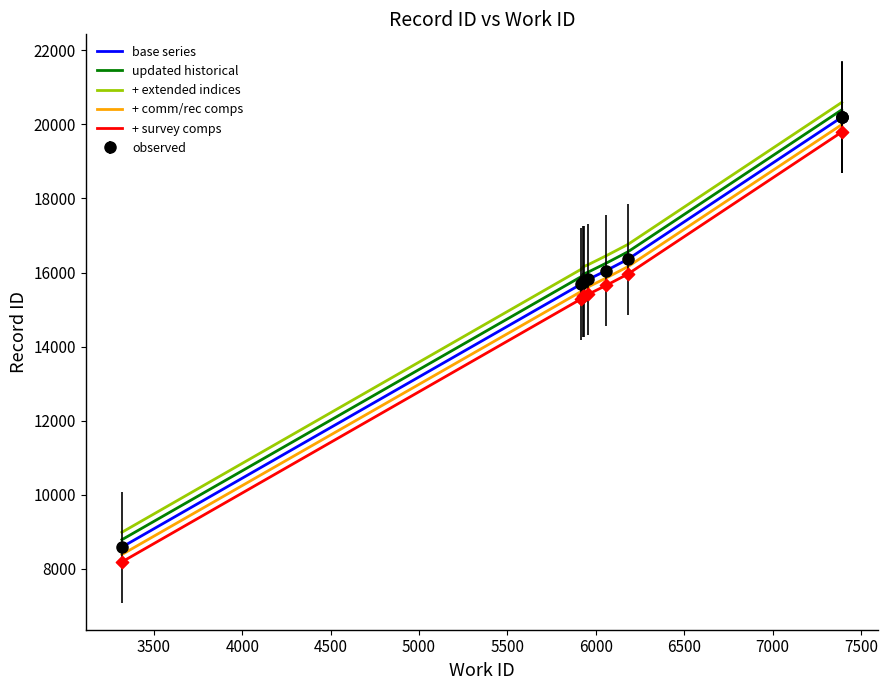

At how many categories does at least one series exceed 17852?

1